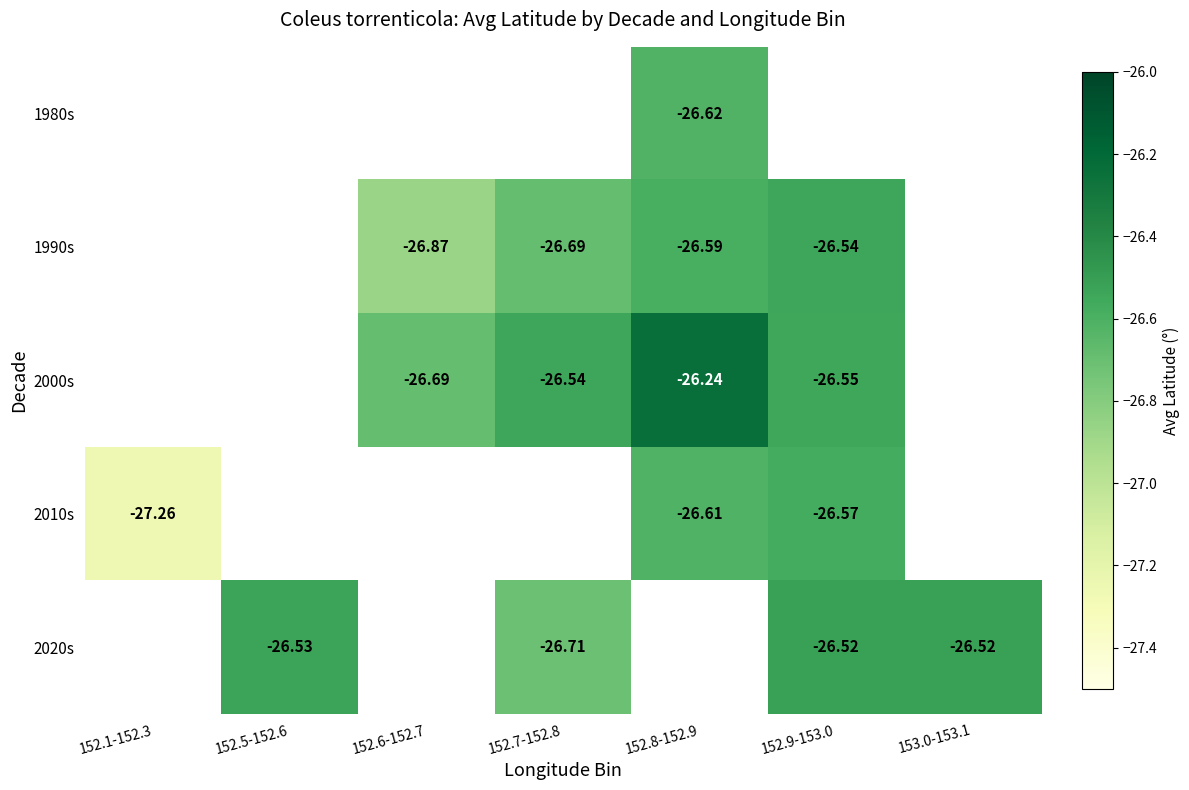

What is the greatest value displayed?

-26.2